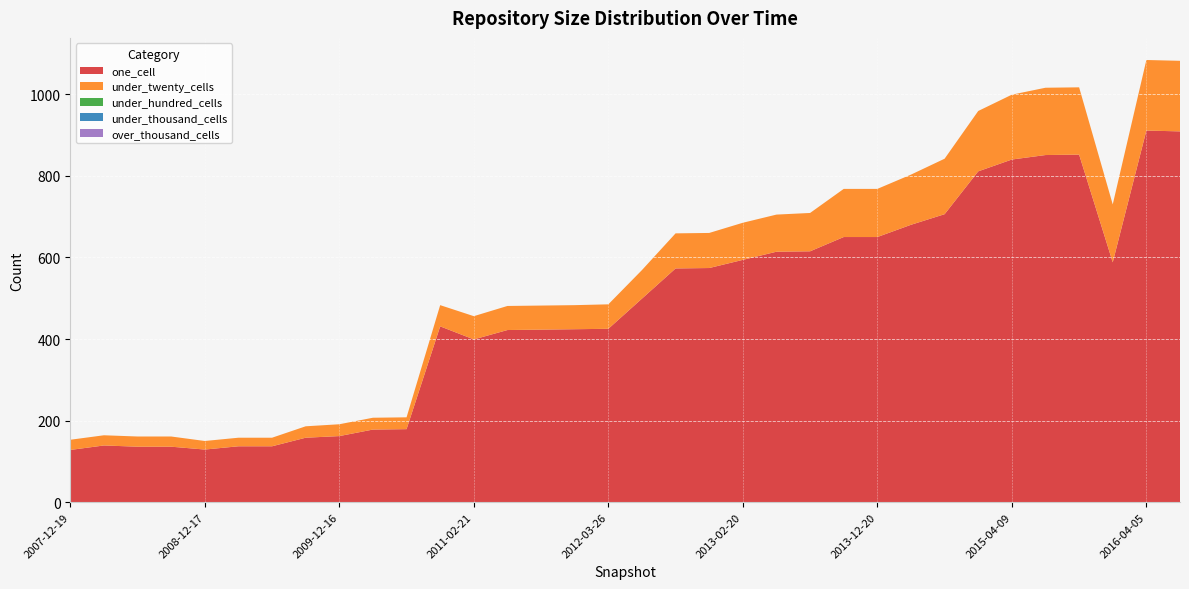

Reading right to left, transcribe all the data shown in this chart.

one_cell: 909	911	588	852	851	840	811	706	680	650	650	615	614	594	574	573	499	425	424	423	422	399	431	179	178	162	158	137	137	129	136	136	139	128
under_twenty_cells: 173	173	142	165	165	159	148	136	123	118	118	94	91	91	86	86	70	60	59	59	59	57	52	29	29	29	28	21	21	21	25	25	25	25
under_hundred_cells: 0	0	0	0	0	0	0	0	0	0	0	0	0	0	0	0	0	0	0	0	0	0	0	0	0	0	0	0	0	0	0	0	0	0
under_thousand_cells: 0	0	0	0	0	0	0	0	0	0	0	0	0	0	0	0	0	0	0	0	0	0	0	0	0	0	0	0	0	0	0	0	0	0
over_thousand_cells: 0	0	0	0	0	0	0	0	0	0	0	0	0	0	0	0	0	0	0	0	0	0	0	0	0	0	0	0	0	0	0	0	0	0